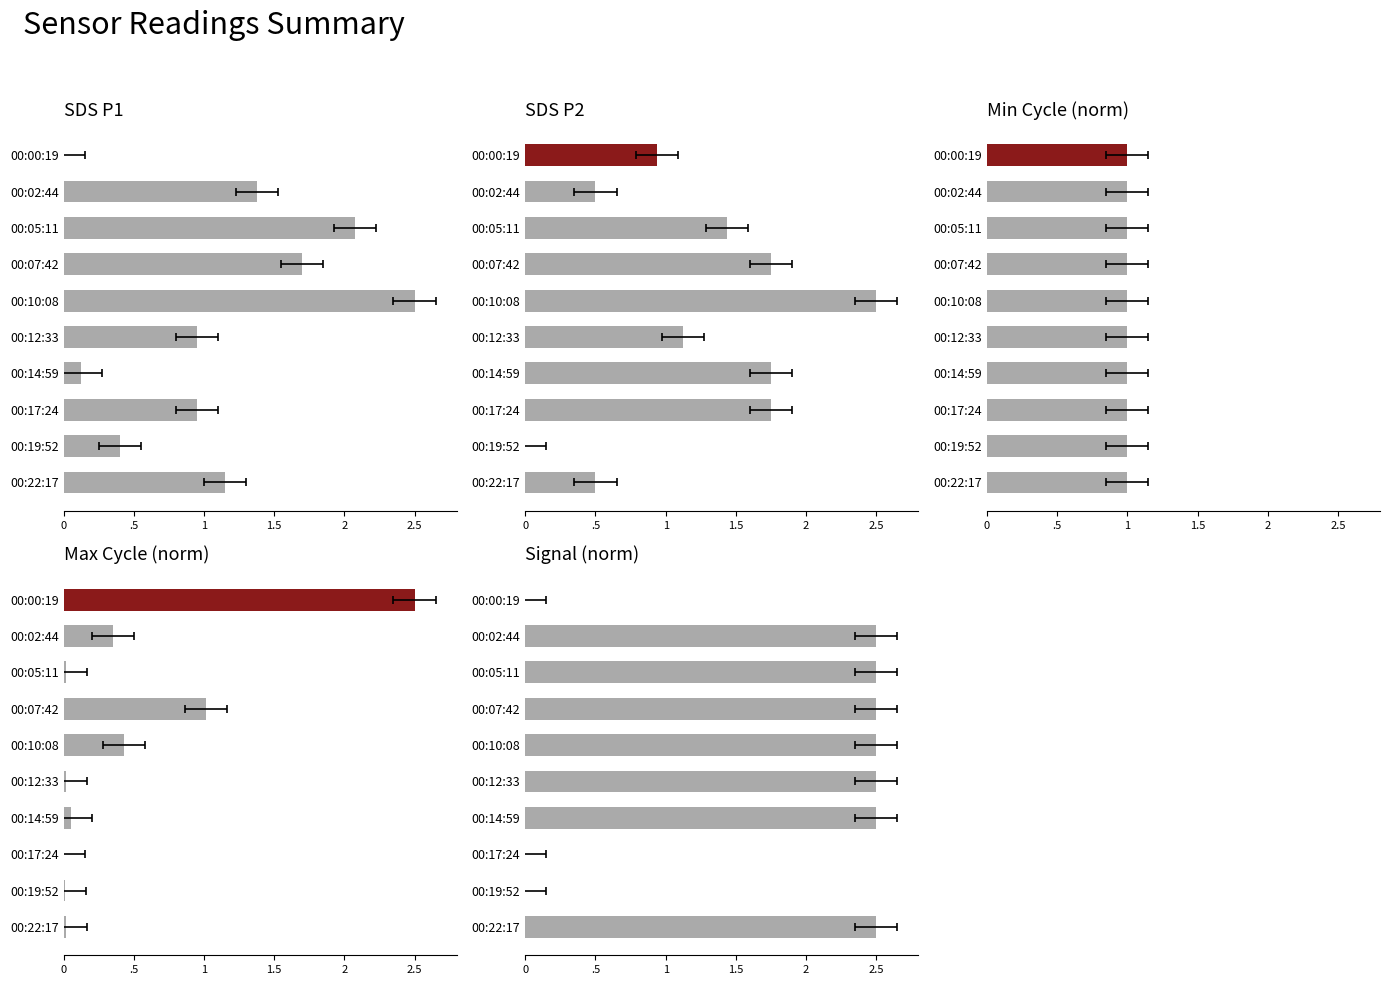

The SDS P2 series shows 1.7 at 00:12:33. True or false?

False